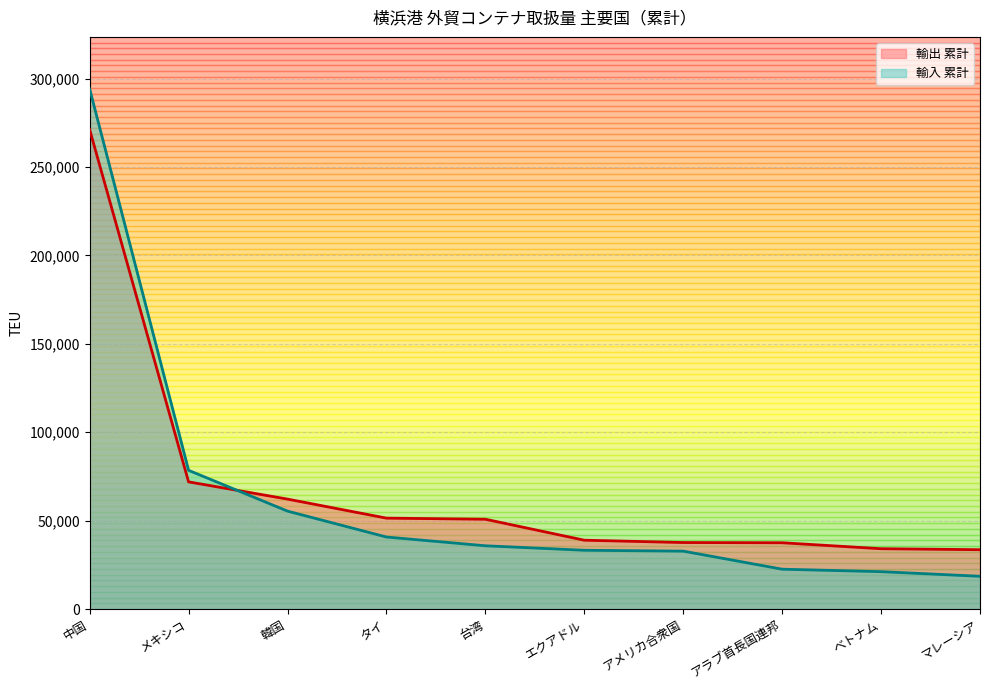

What is the label of the 7th point from the right?

タイ